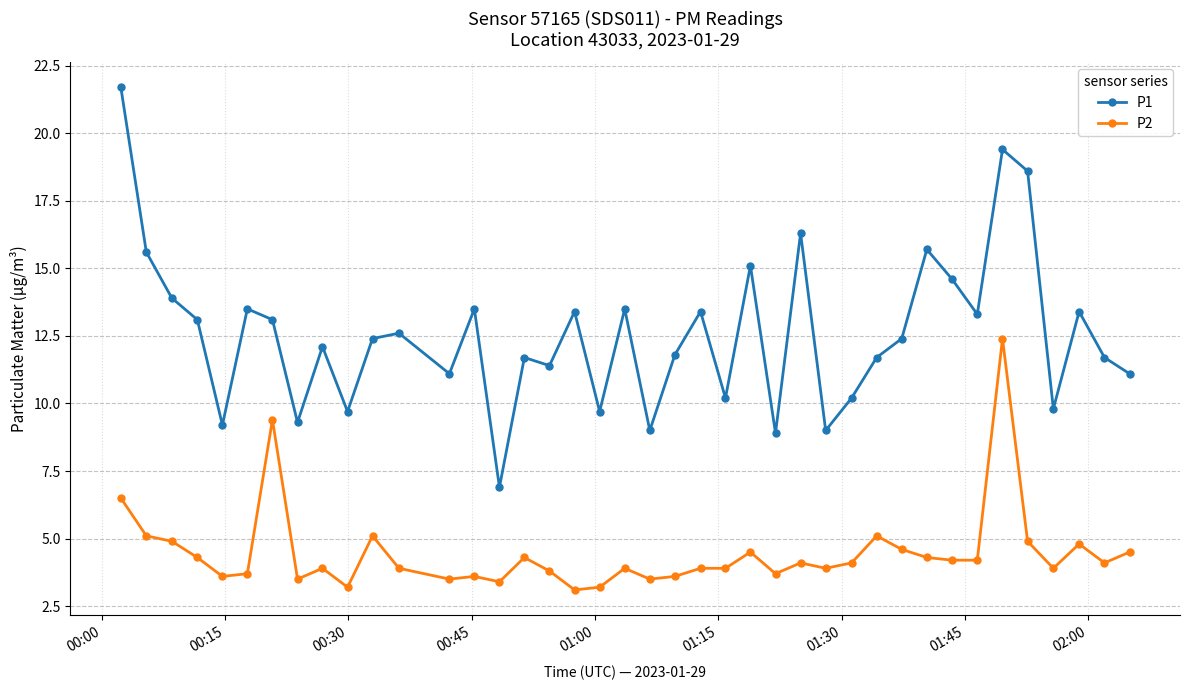

Which series has the largest total across all categories?

P1